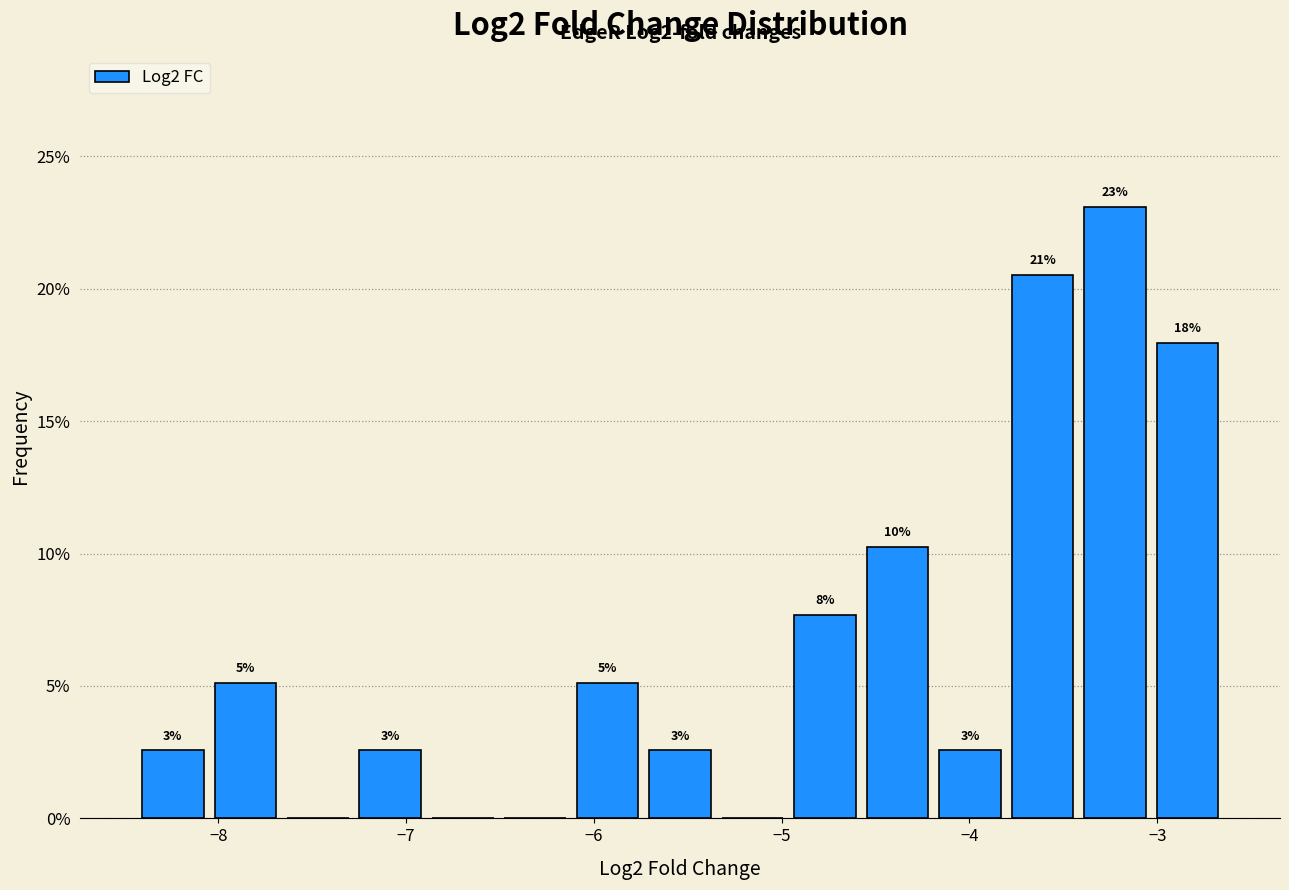

Read against the x-axis, roughly where is the centre of the tallest bar?

-3.2